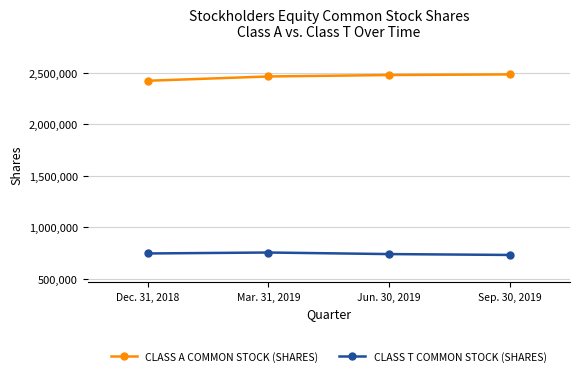

What is the difference between the maximum and minimum values in the CLASS T COMMON STOCK (SHARES) series?

23562